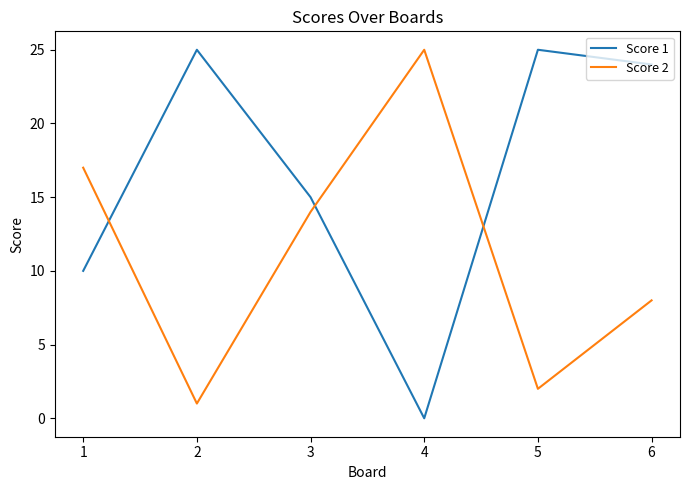

Reading left to right, list all the values displayed in this chart.

Score 1: 1=10	2=25	3=15	4=0	5=25	6=24
Score 2: 1=17	2=1	3=14	4=25	5=2	6=8